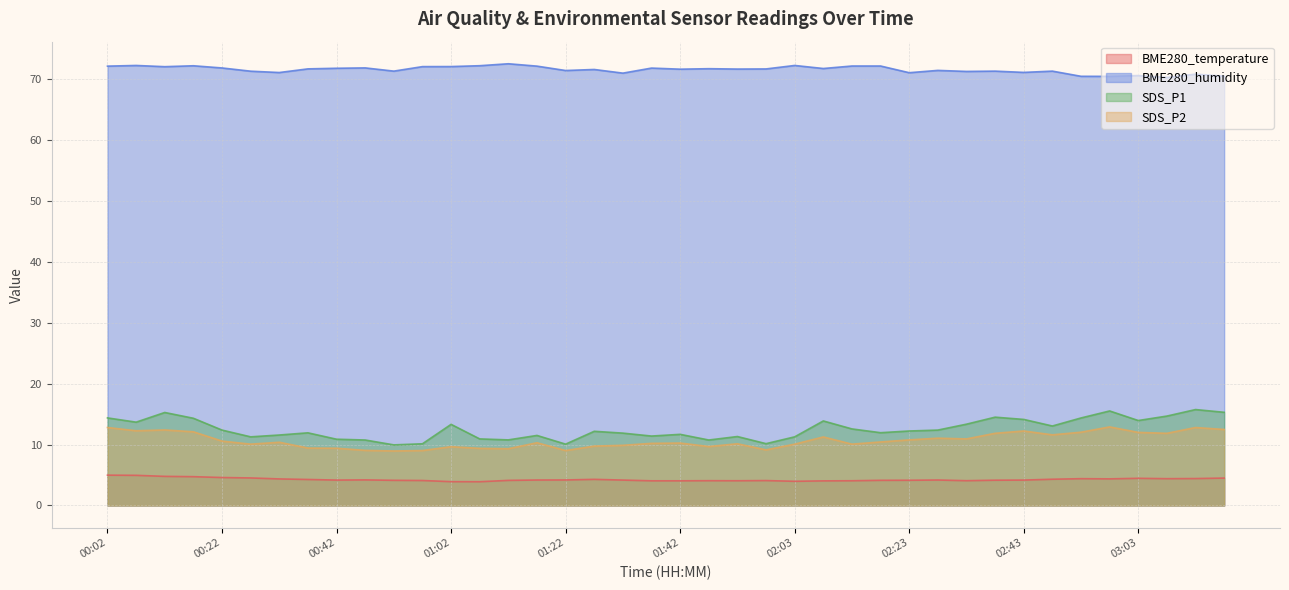

Does the chart display data point markers on the line(s)?

No